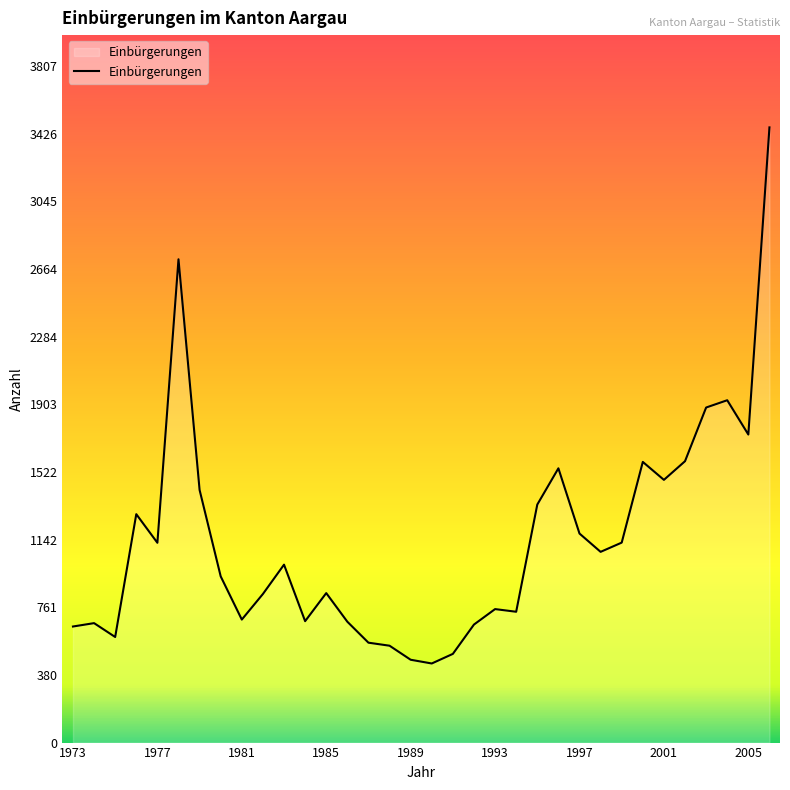

What is the greatest value displayed?

3461